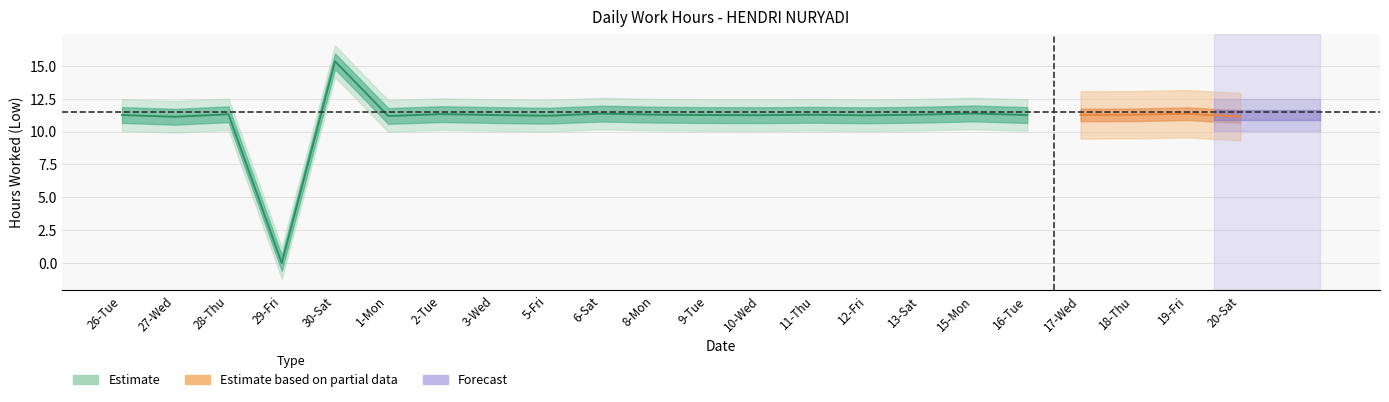

How many lines are shown in the chart?

2